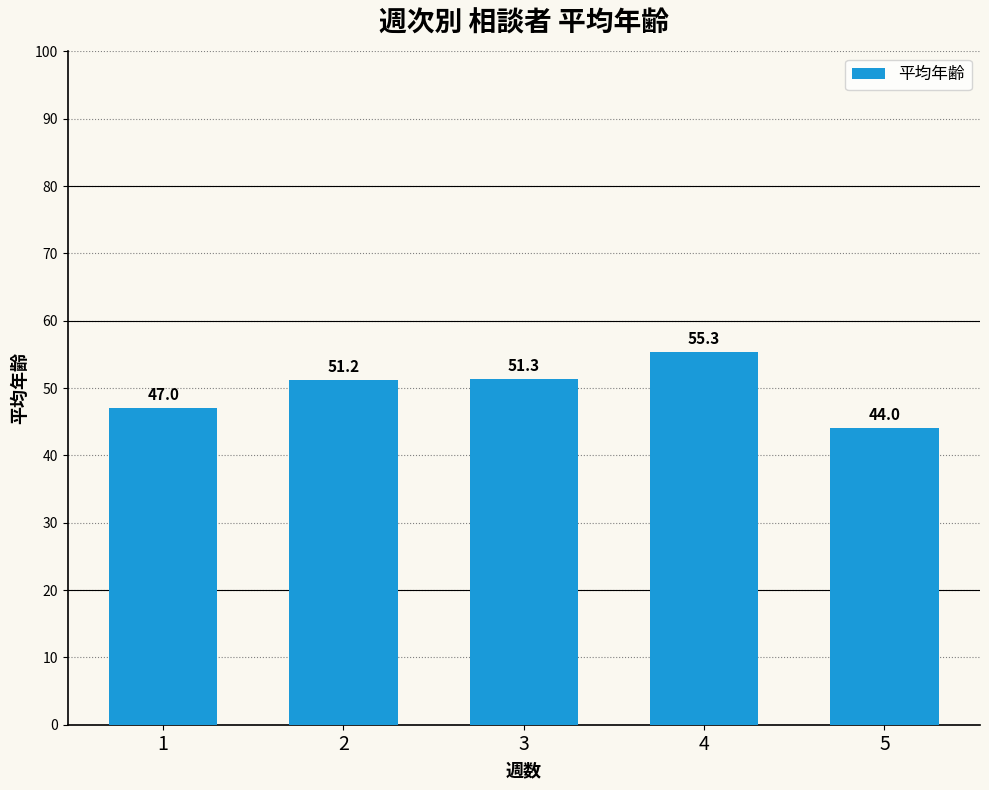

Count the number of values greater than 51.

3